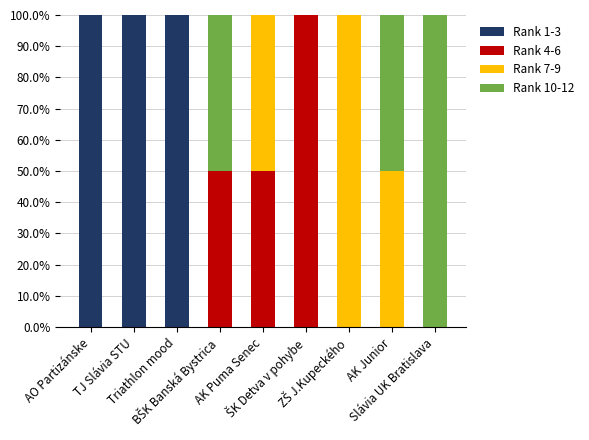

What is the highest value of the Rank 1-3 series?

100